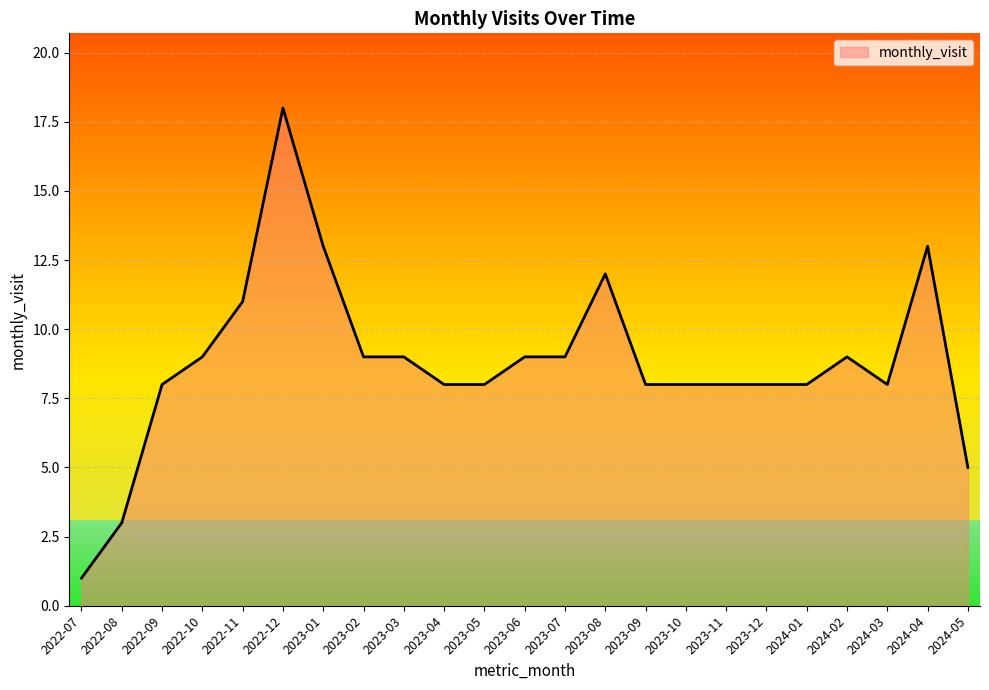

Where is the first local maximum?

2022-12